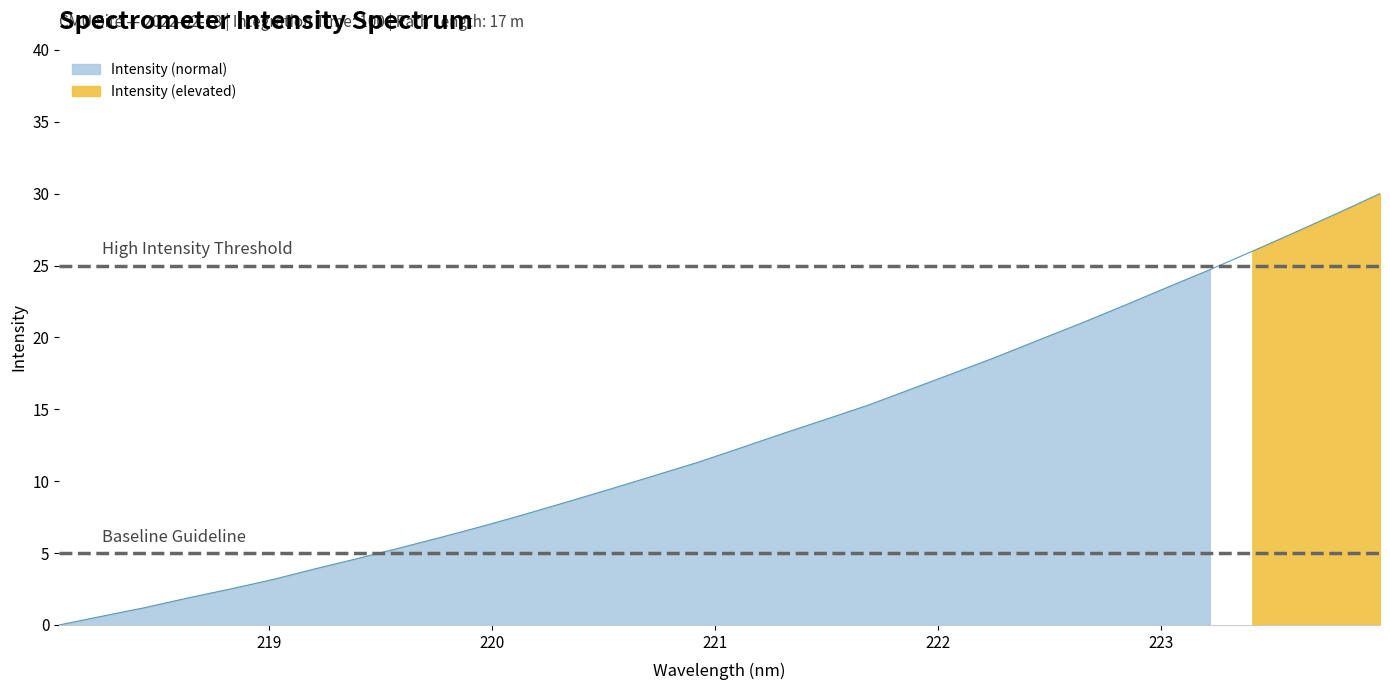

What is the change in value from 221.8812 to 223.408?

+9.6